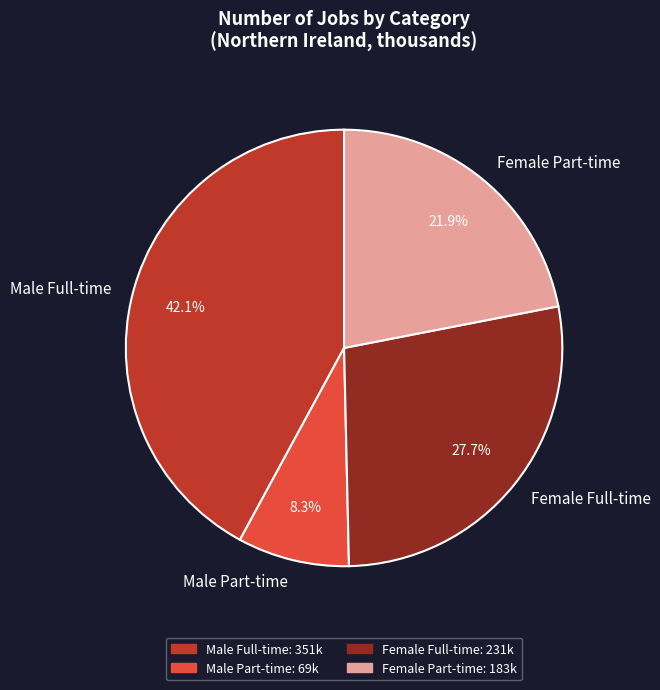

Approximately how many times larger is the value at Male Full-time compared to Female Part-time?

1.9